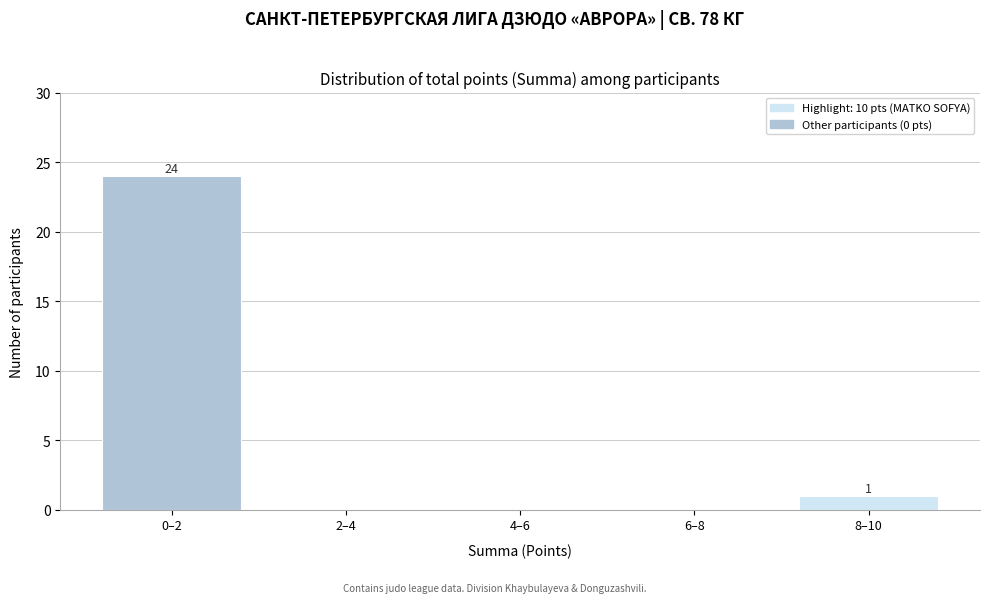

Reading left to right, transcribe all the data shown in this chart.

0–2=24	2–4=0	4–6=0	6–8=0	8–10=1